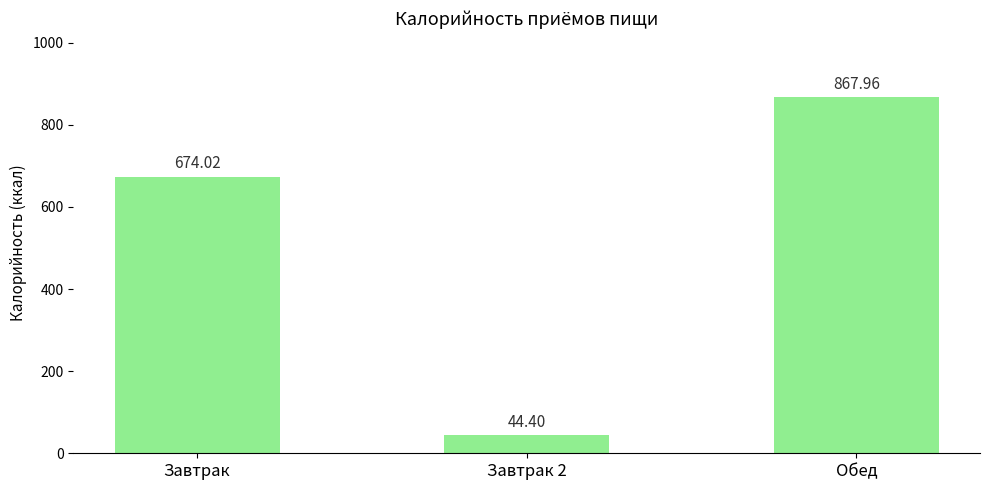

How many data points are less than 674?

1